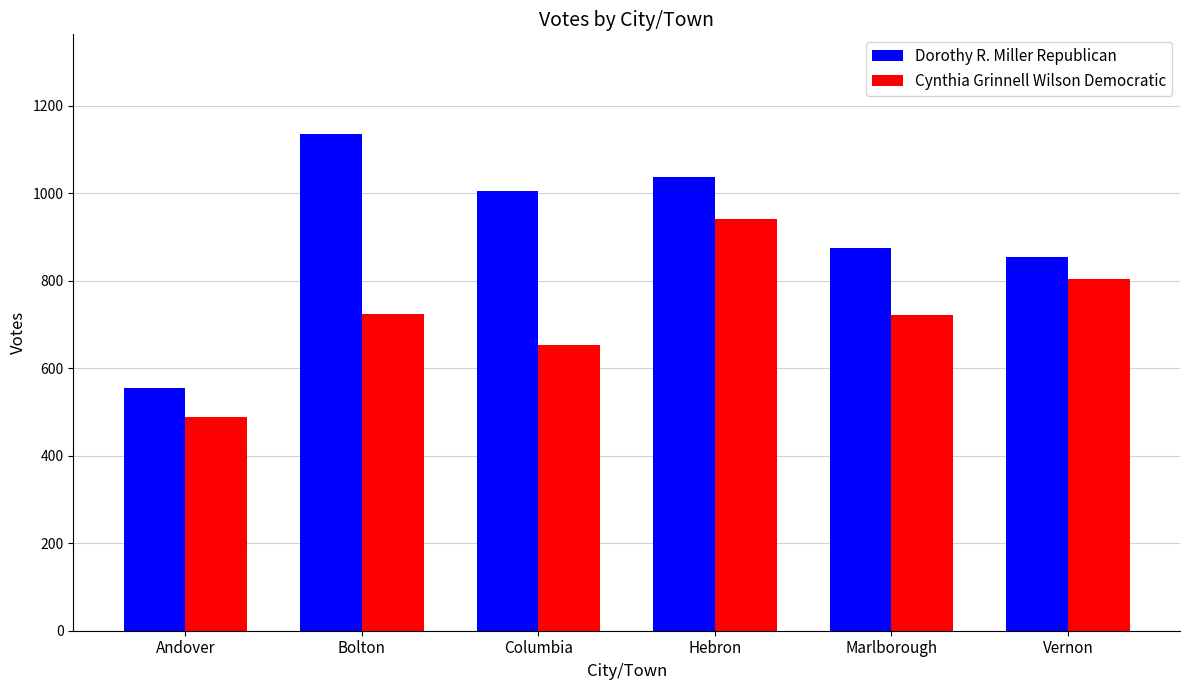

What is the difference between the maximum and minimum values in the Dorothy R. Miller Republican series?

581